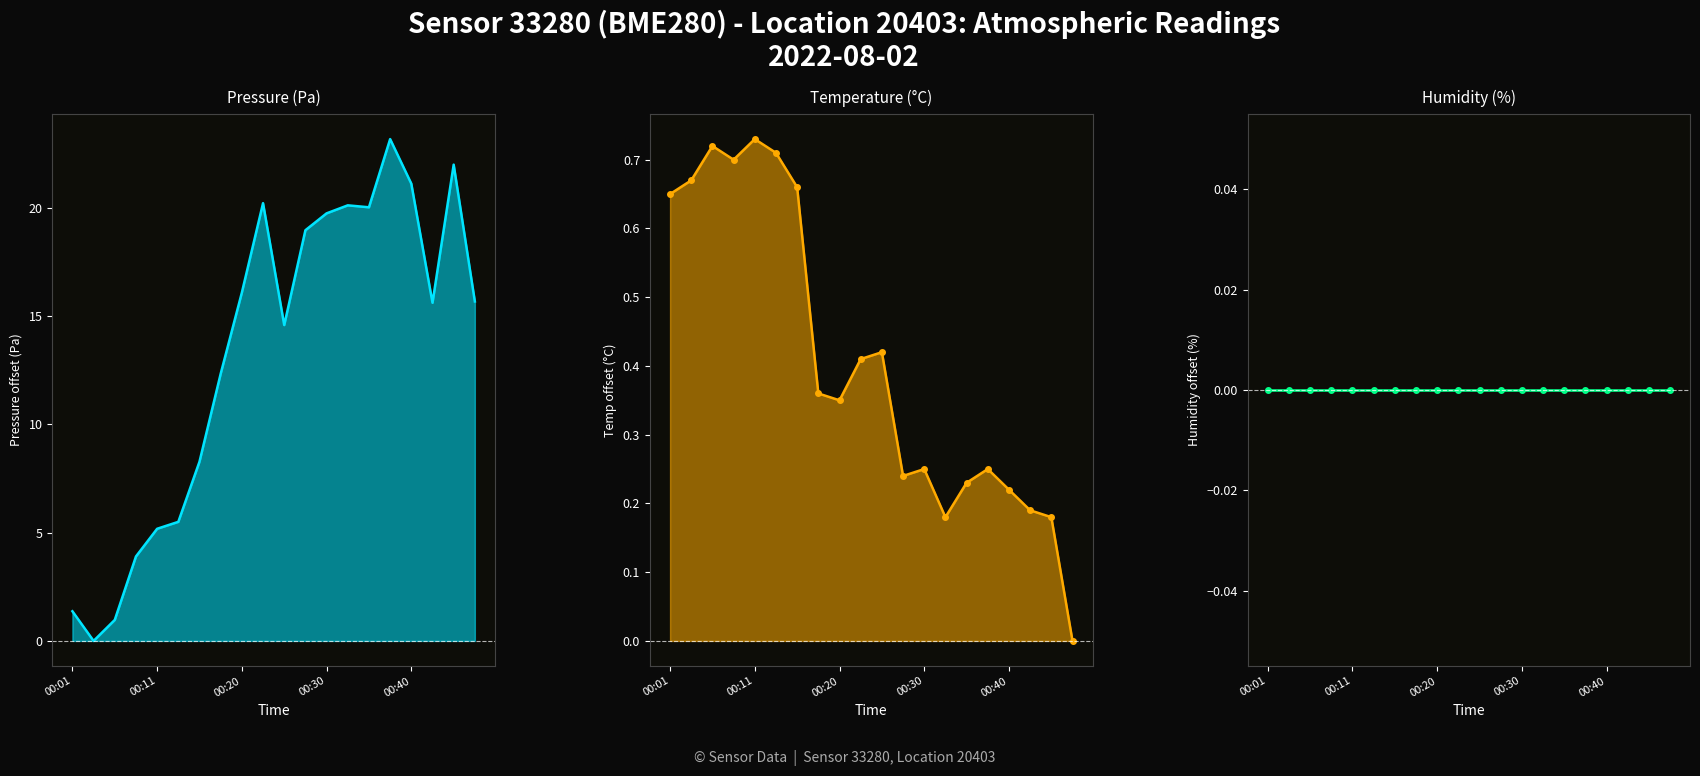

In temperature, how many points are lower than both neighbors (excluding endpoints)?

4